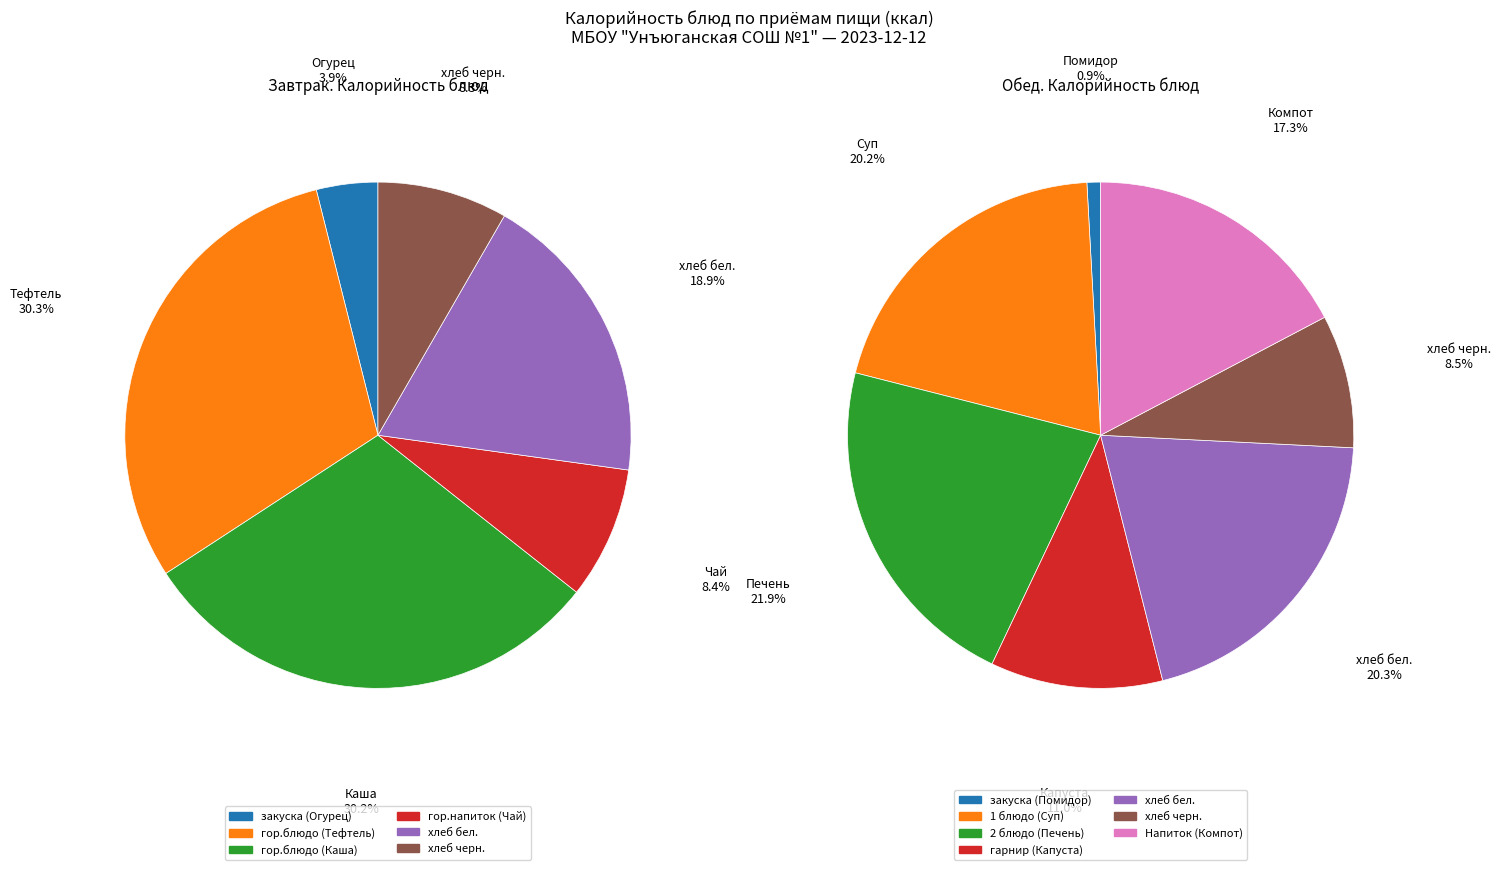

How much of the chart is everything except закуска (Огурец)?

96.1%